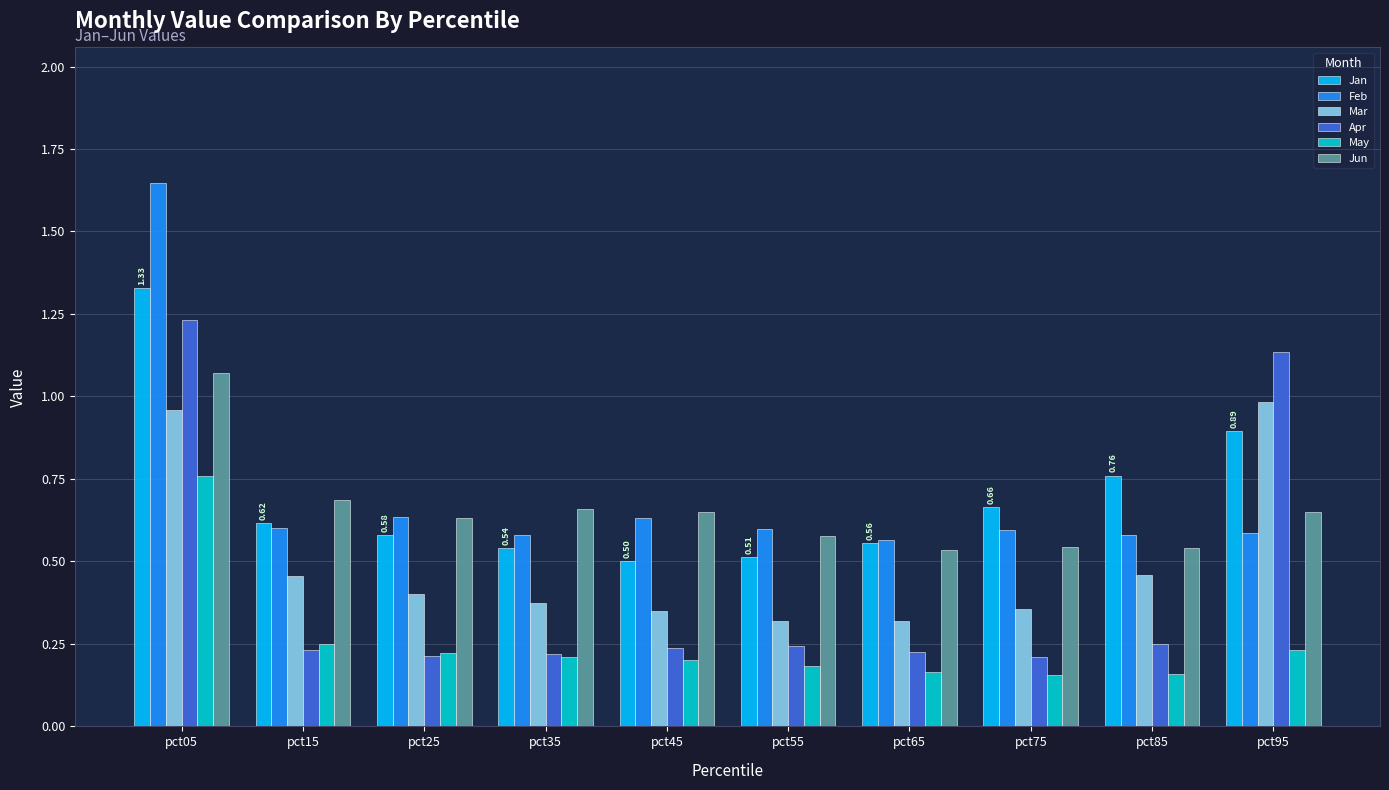

How many bars are there in total?

60